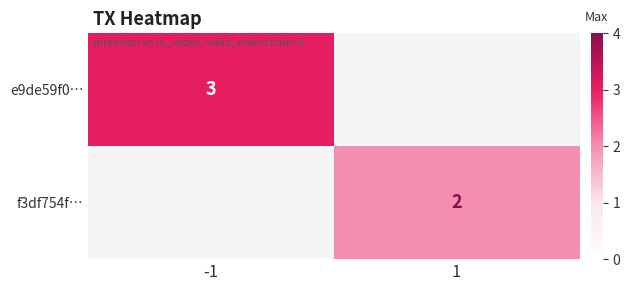

True or false: e9de59f0… has a value of 1 at -1.

False